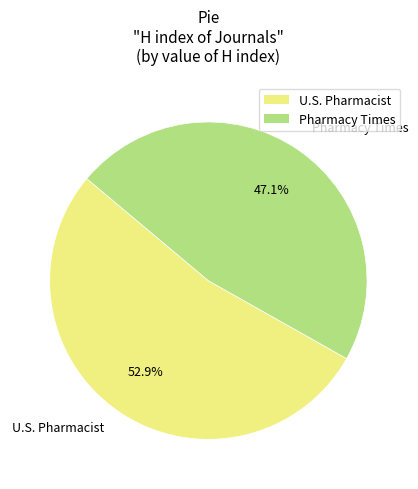

How many segments does this pie chart have?

2